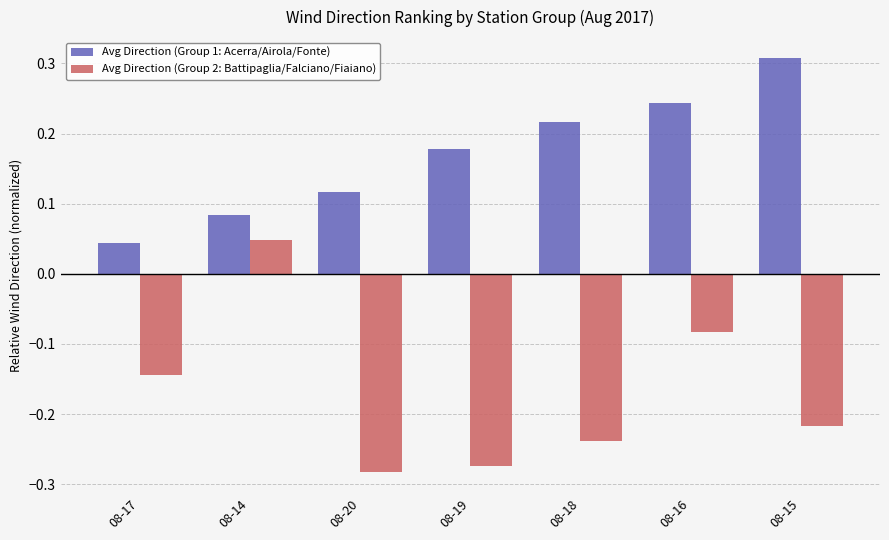

Which series changed the most between 08-17 and 08-15?

Avg Direction (Group 1: Acerra/Airola/Fonte)